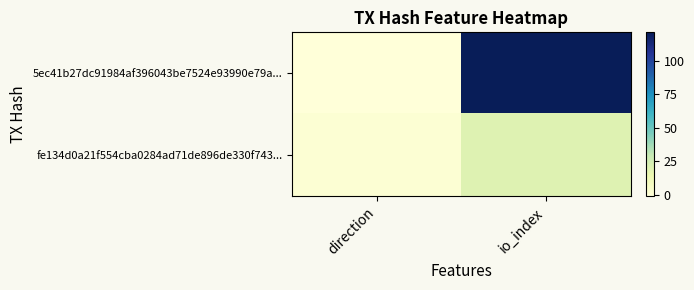

Reading left to right, extract all data points from this chart.

5ec41b27dc91984af396043be7524e93990e79a...: direction=-1	io_index=121
fe134d0a21f554cba0284ad71de896de330f743...: direction=1	io_index=20